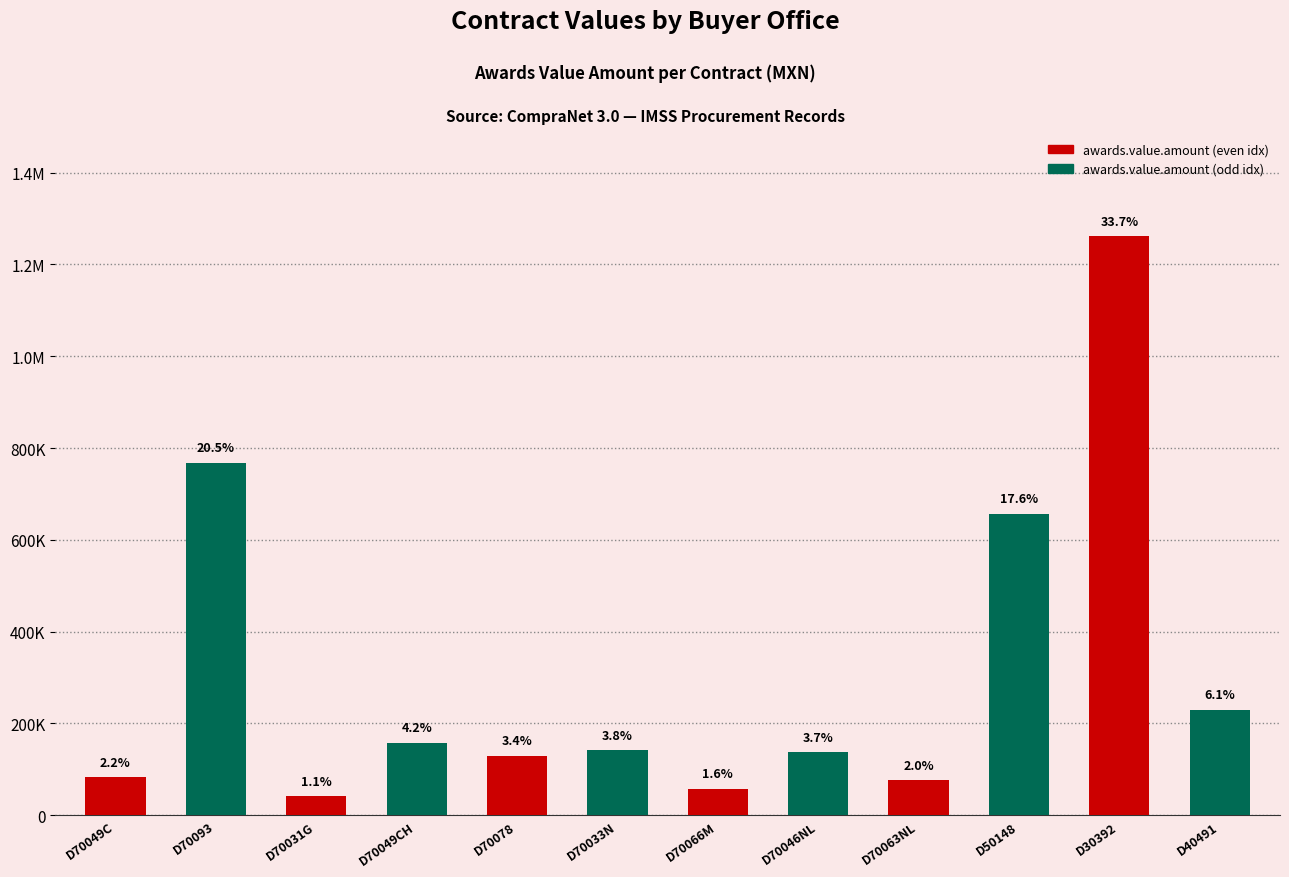

Is it true that the value at D70066M is 58069.9?

True